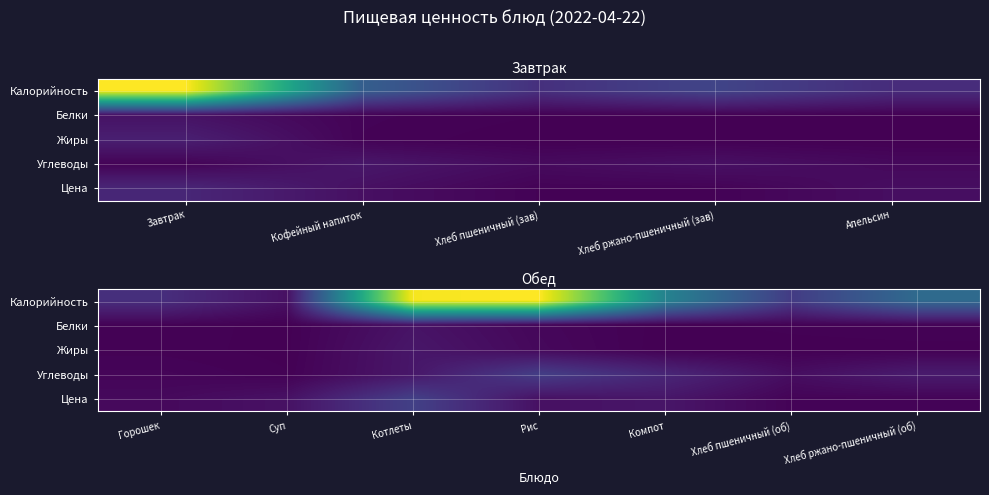

What is the total value across all series at Котлеты?

1.3